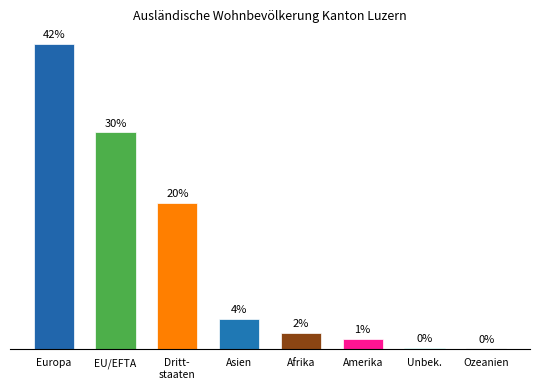

Are the bars horizontal?

No